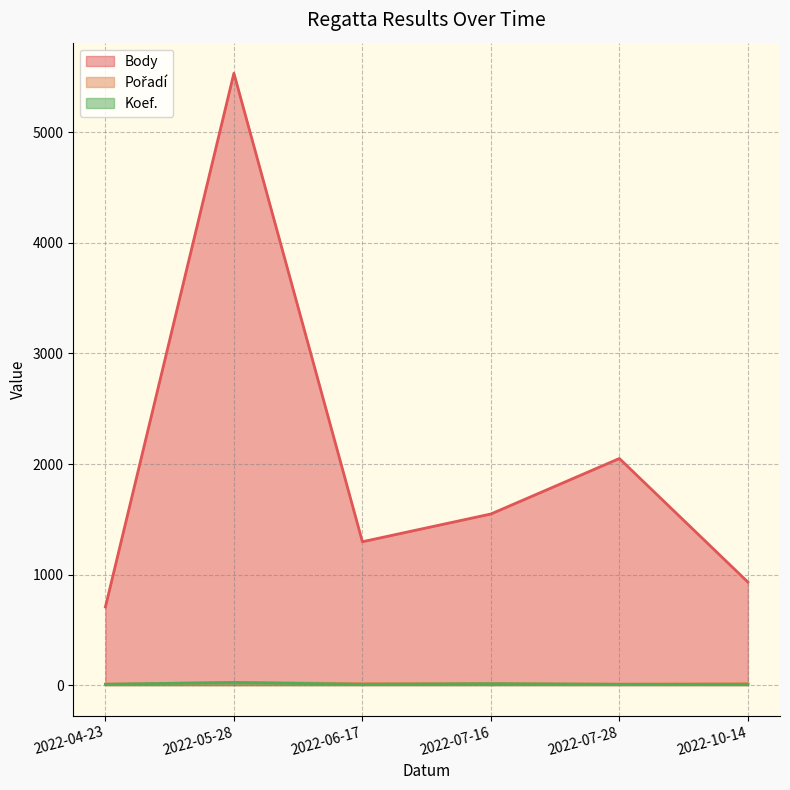

What is the sum of all Koef. values?

64